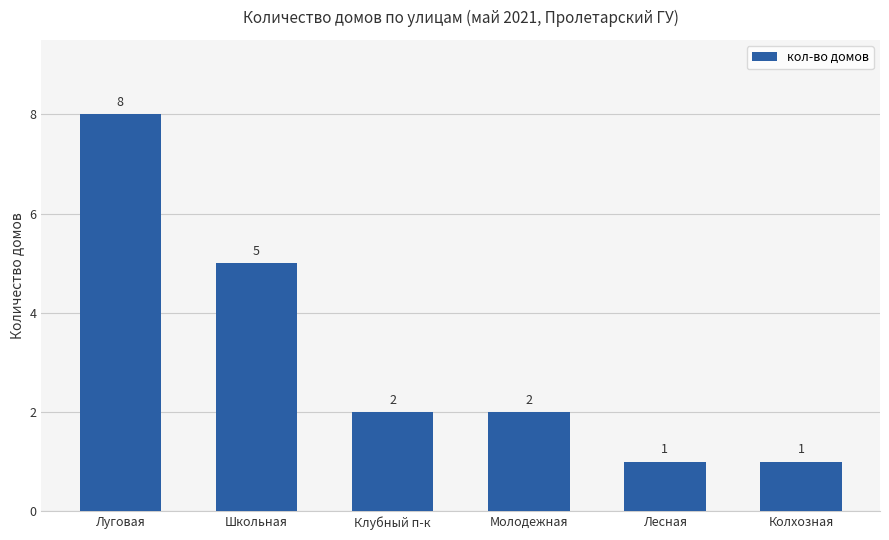

What is the difference between the second highest and second lowest values?

4